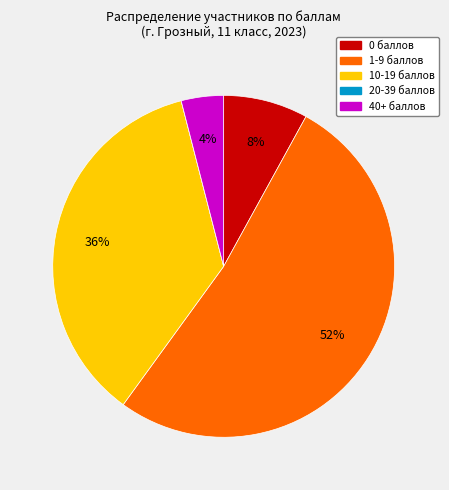

To the nearest percent, what is the average slice percentage?

20%